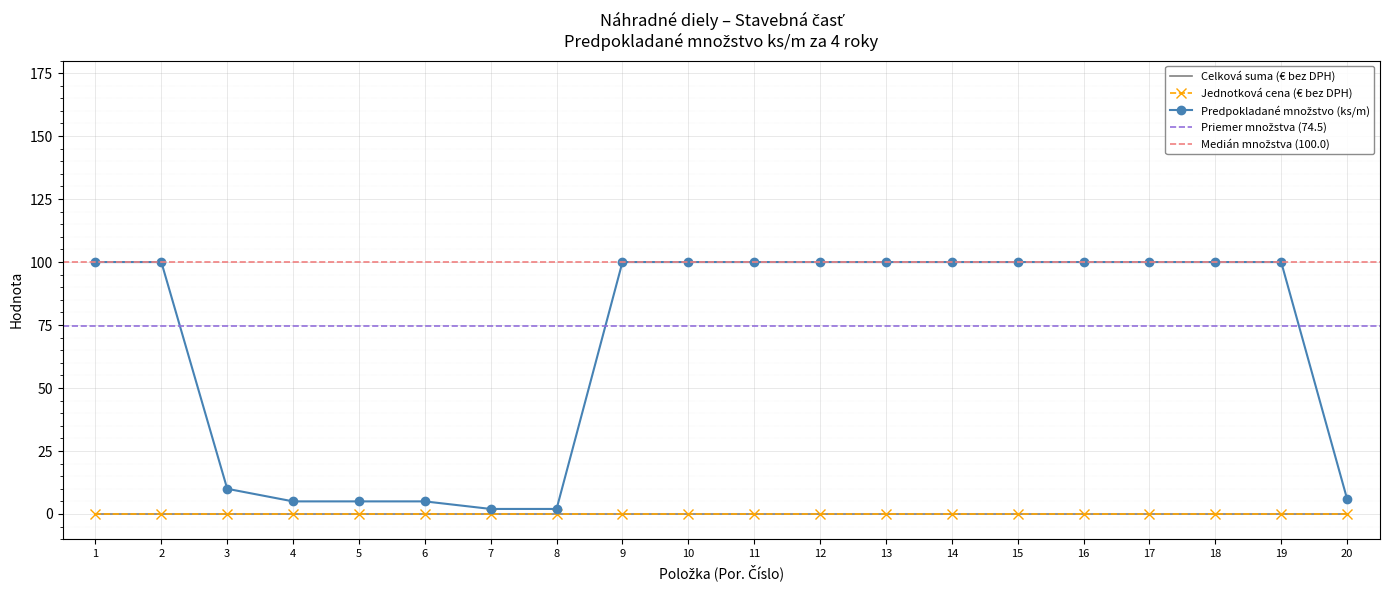

How many distinct data groups are displayed?

3